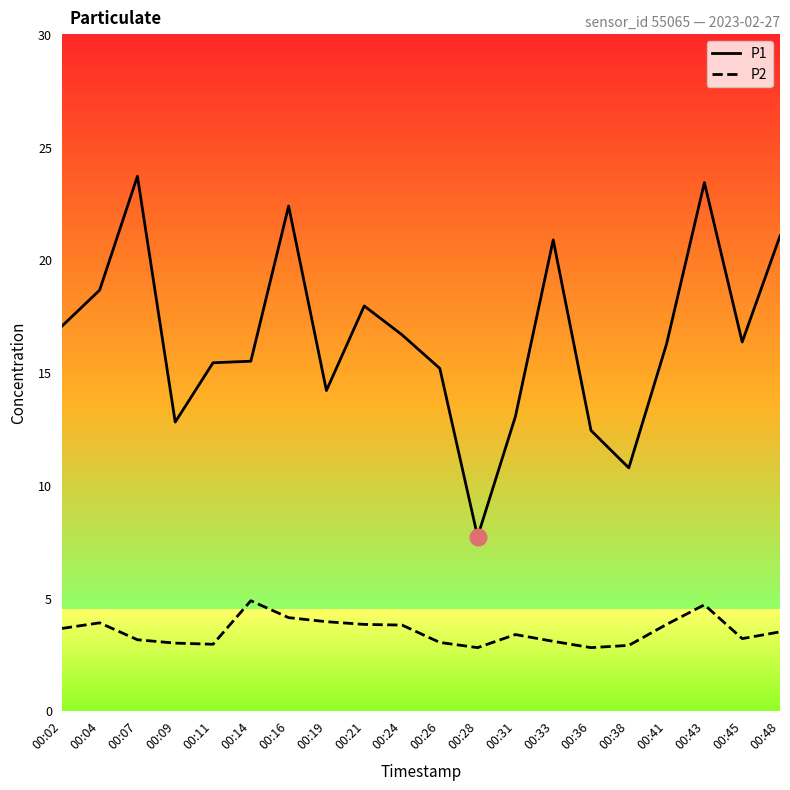

Between 00:33 and 00:45, which series saw the biggest shift?

P1